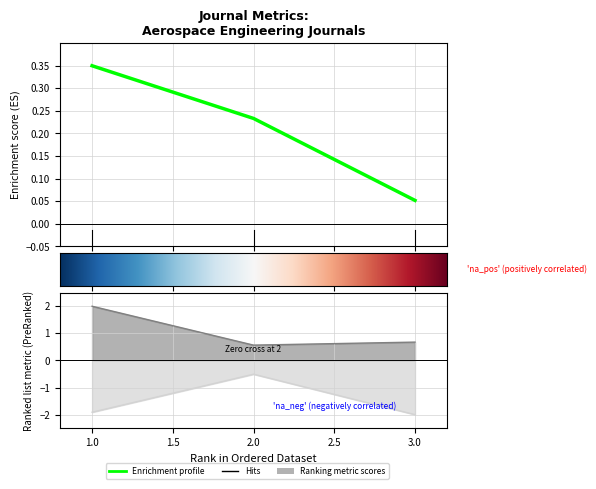

What is the approximate value of Total Docs. (3years) at 1?

-1.9